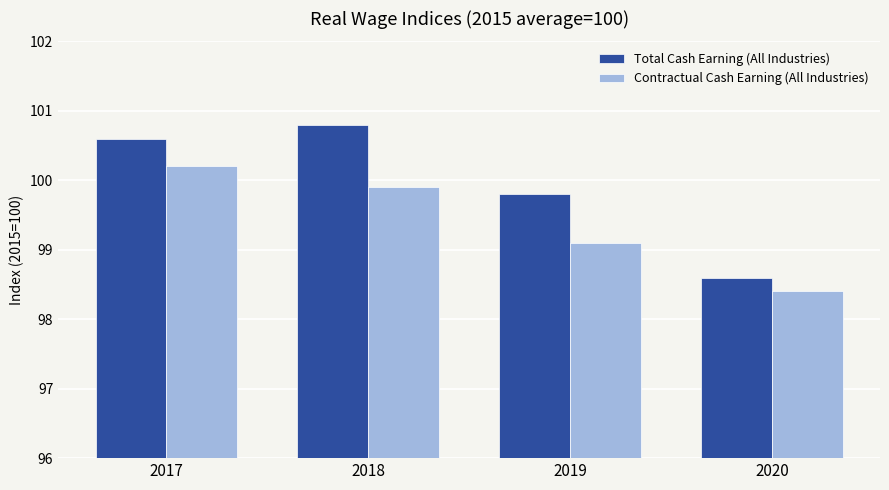

Reading left to right, what are all the values shown in this chart?

Total Cash Earning (All Industries): 100.6	100.8	99.8	98.6
Contractual Cash Earning (All Industries): 100.2	99.9	99.1	98.4